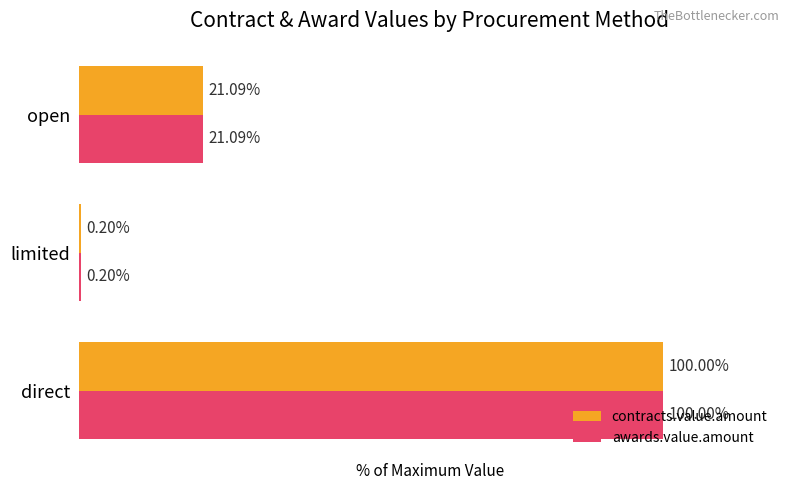

At which label is contracts.value.amount closest to 50?

open